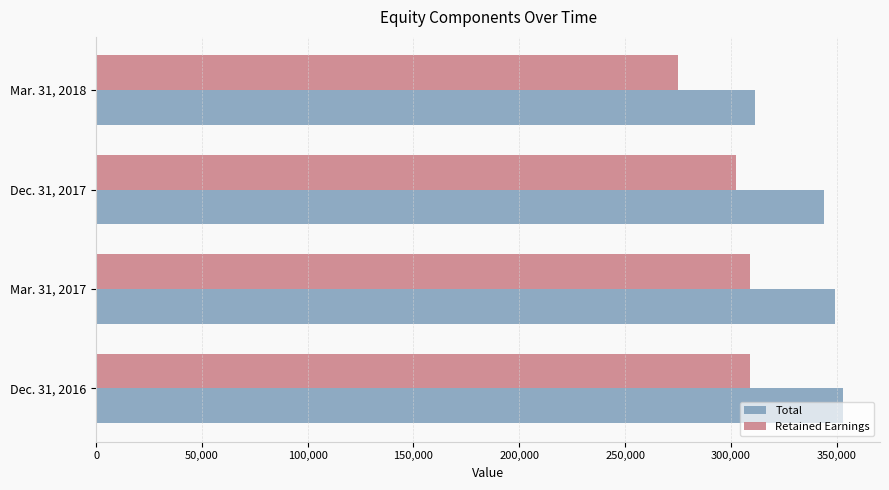

The value of Retained Earnings at Dec. 31, 2016 is 144221. True or false?

False